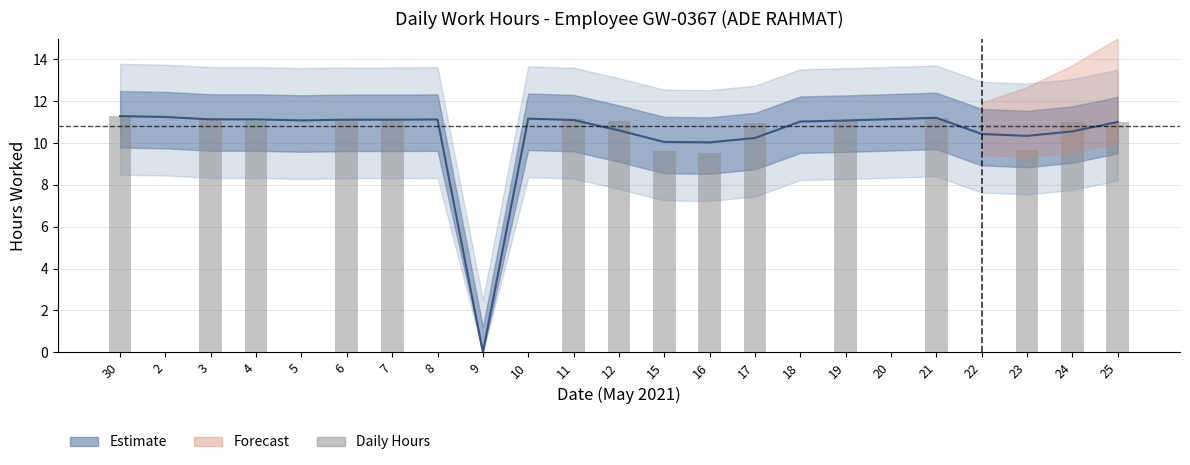

Count the number of categories in the chart.

23